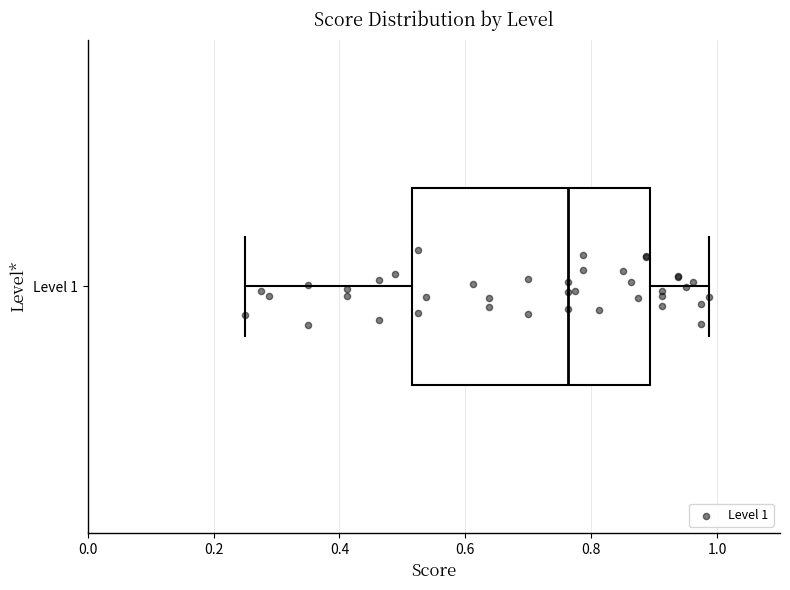

Transcribe this box plot: give where the median line is, the range the box spans, and where the two whiskers end, as read against the x-axis. The values are not printed on the chart, so give them approximately, as read against the axis.

median 0.76, box 0.52 to 0.90, whiskers 0.26 to 0.98